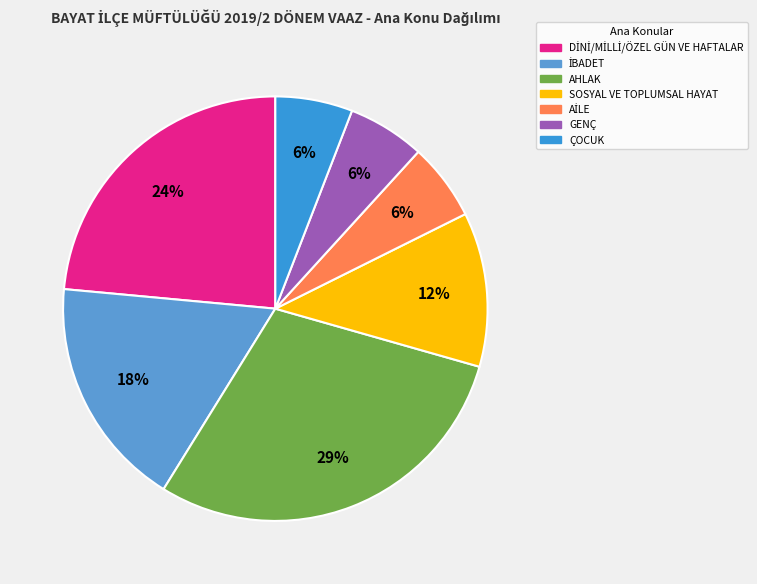

Does any single category account for the majority?

No